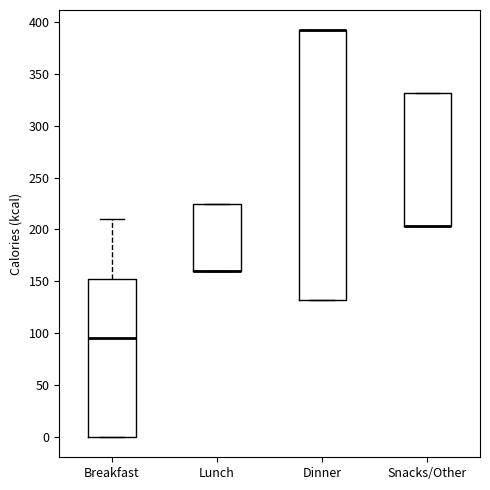

Where is the lower edge of the box for Lunch on the y-axis? The values are not printed on the chart, so give them approximately, as read against the axis.

160